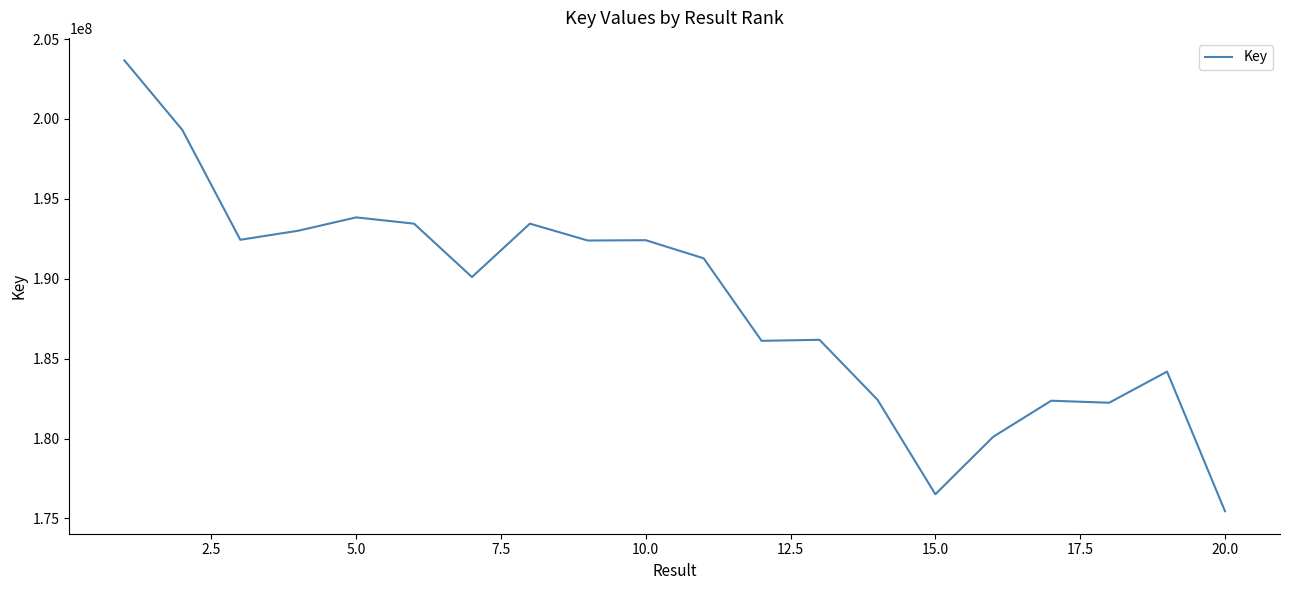

What is the maximum value shown in the chart?

203660925